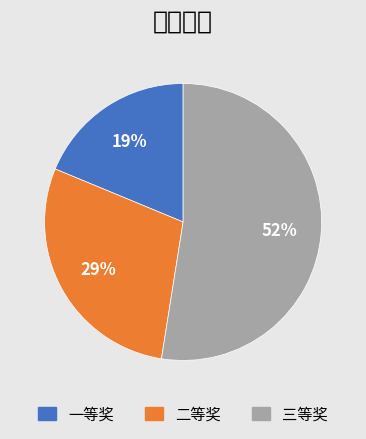

Which category has the smallest portion of the pie?

一等奖